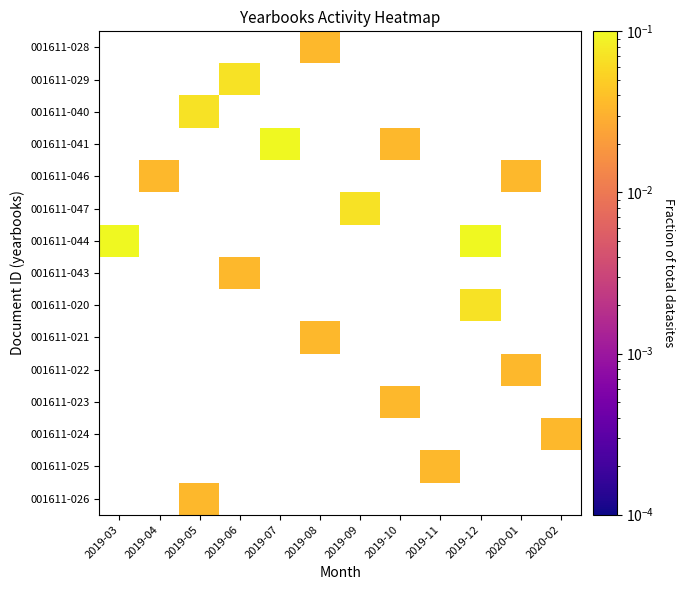

True or false: 001611-041 has a value of 0.0 at 2019-10.

True